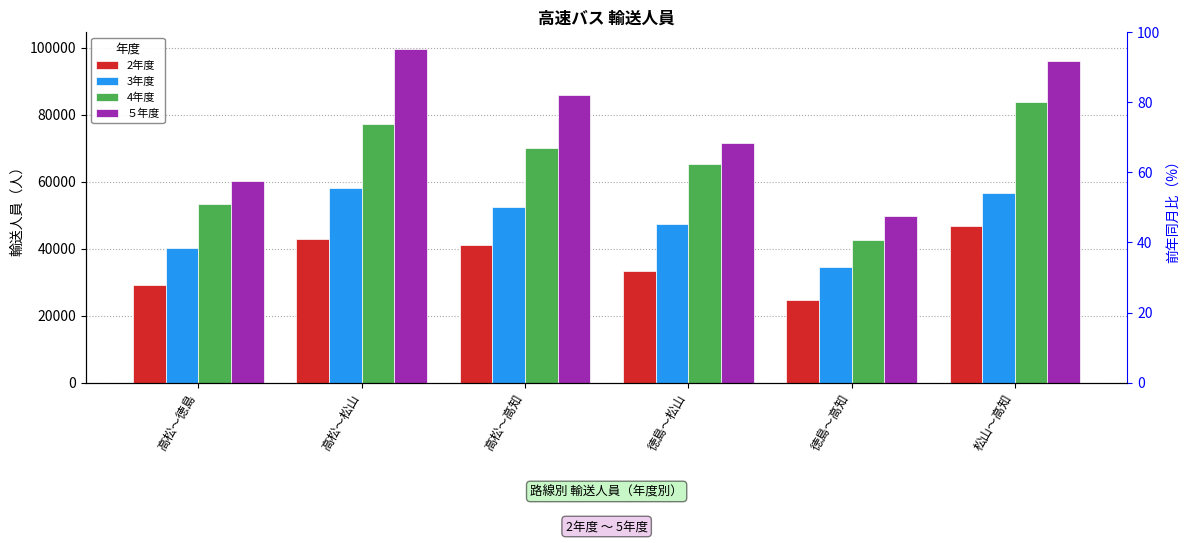

What is the label of the 5th bar from the right?

高松～松山